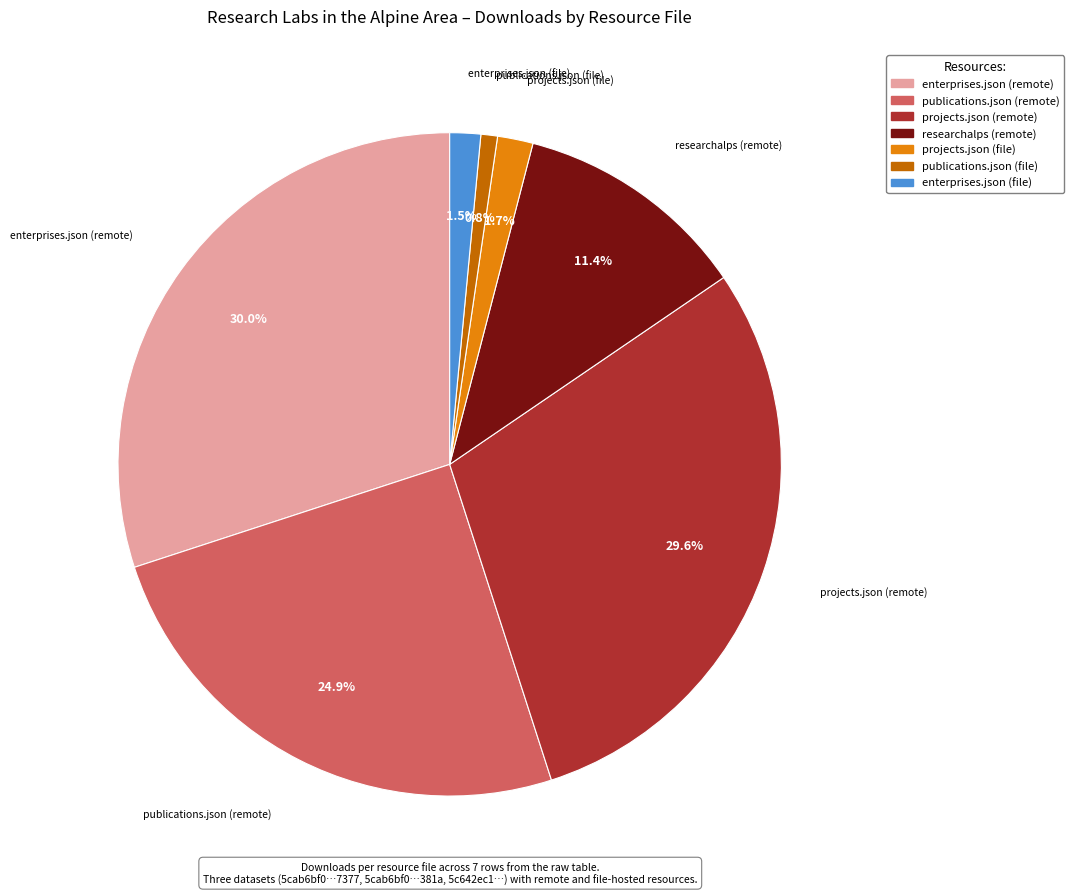

What percentage is the researchalps (remote) slice, to the nearest percent?

11%